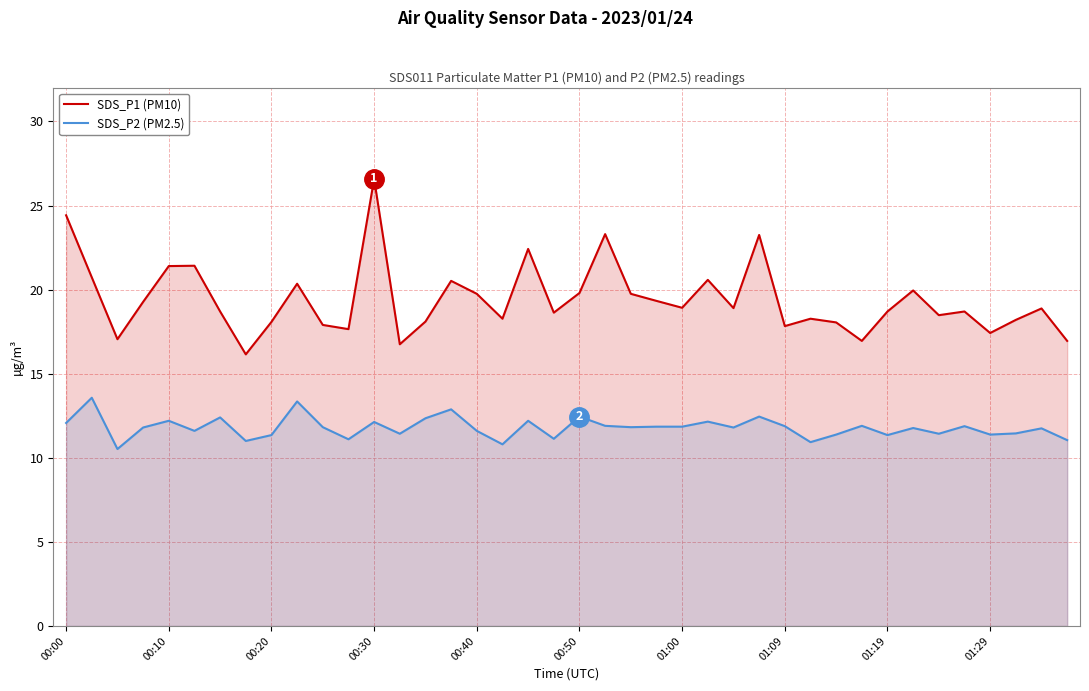

True or false: SDS_P1 (PM10) and SDS_P2 (PM2.5) cross at least once.

False